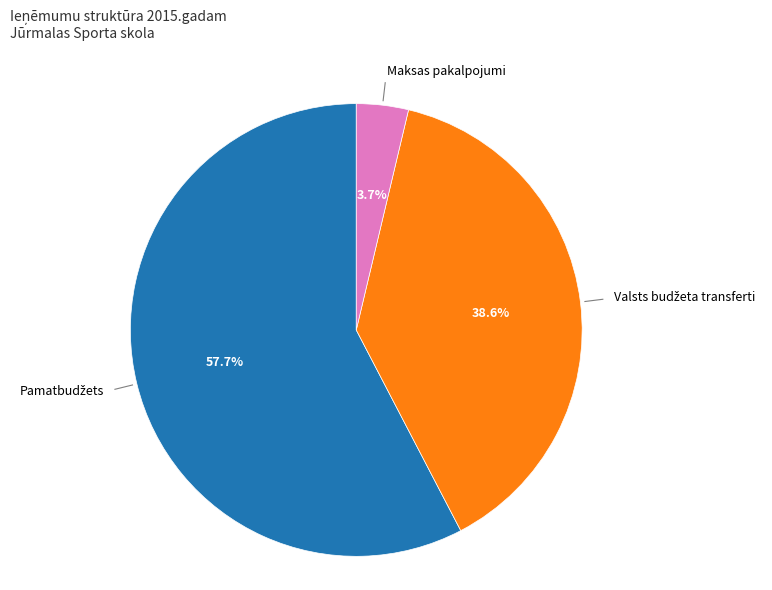

Is there any slice that represents more than half of the pie?

Yes